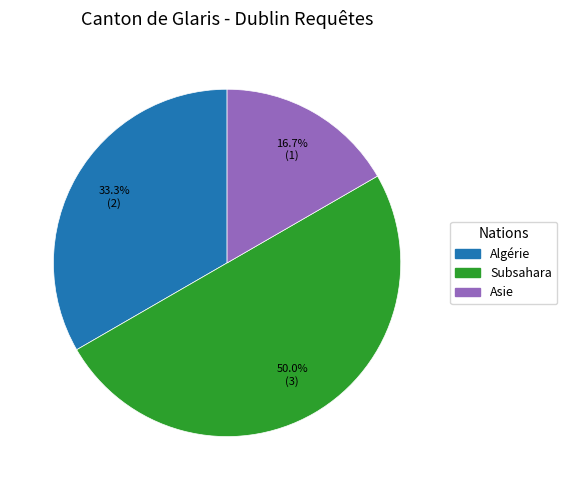

Which category has the smallest portion of the pie?

Asie